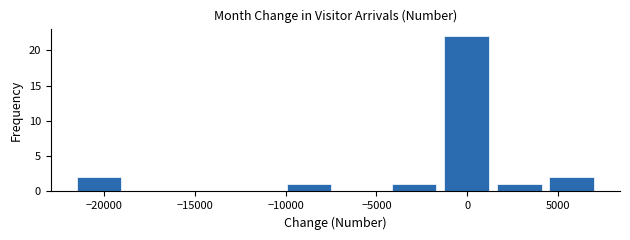

Which range on the x-axis has the tallest bar?

-1500 to 1500